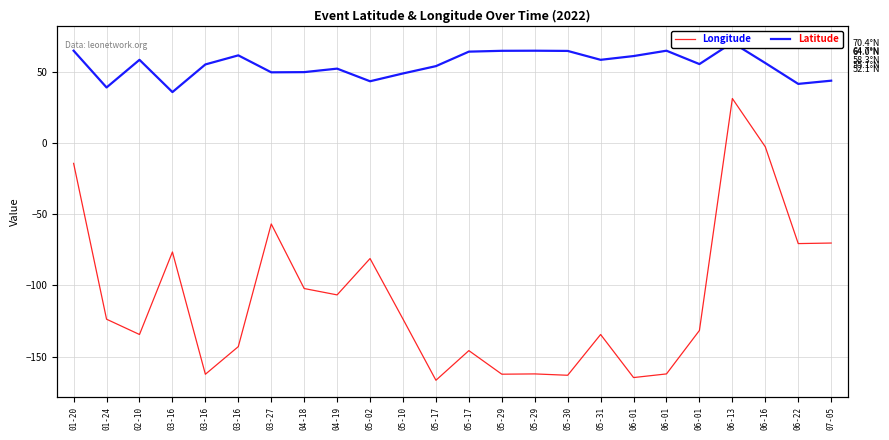

What is the sum of all Longitude values?

-2629.5